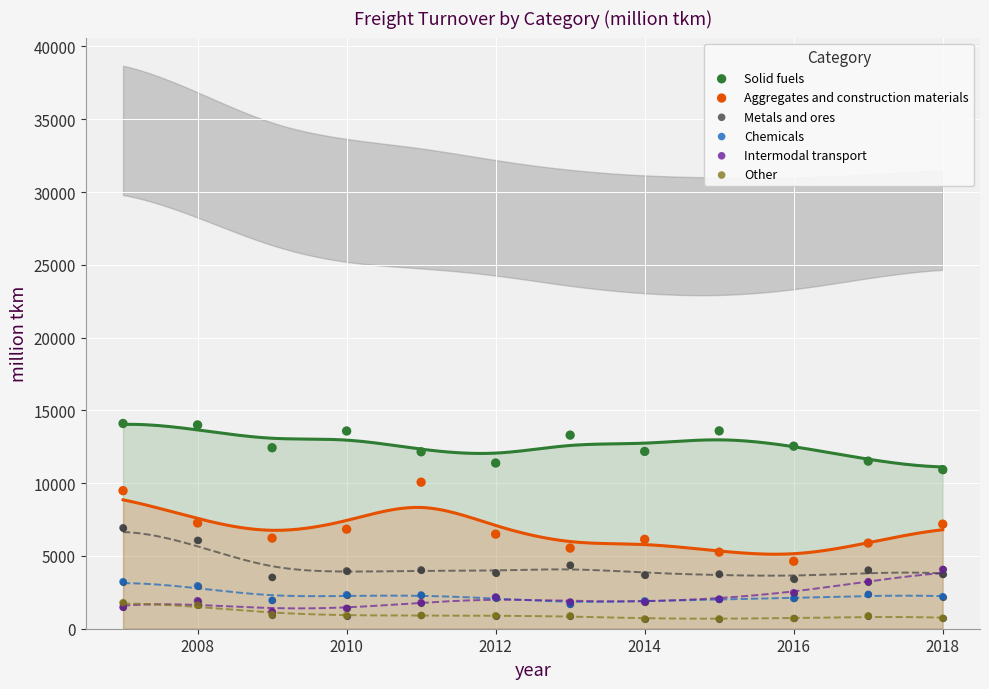

Which series has the widest spread of Y values?

Aggregates and construction materials